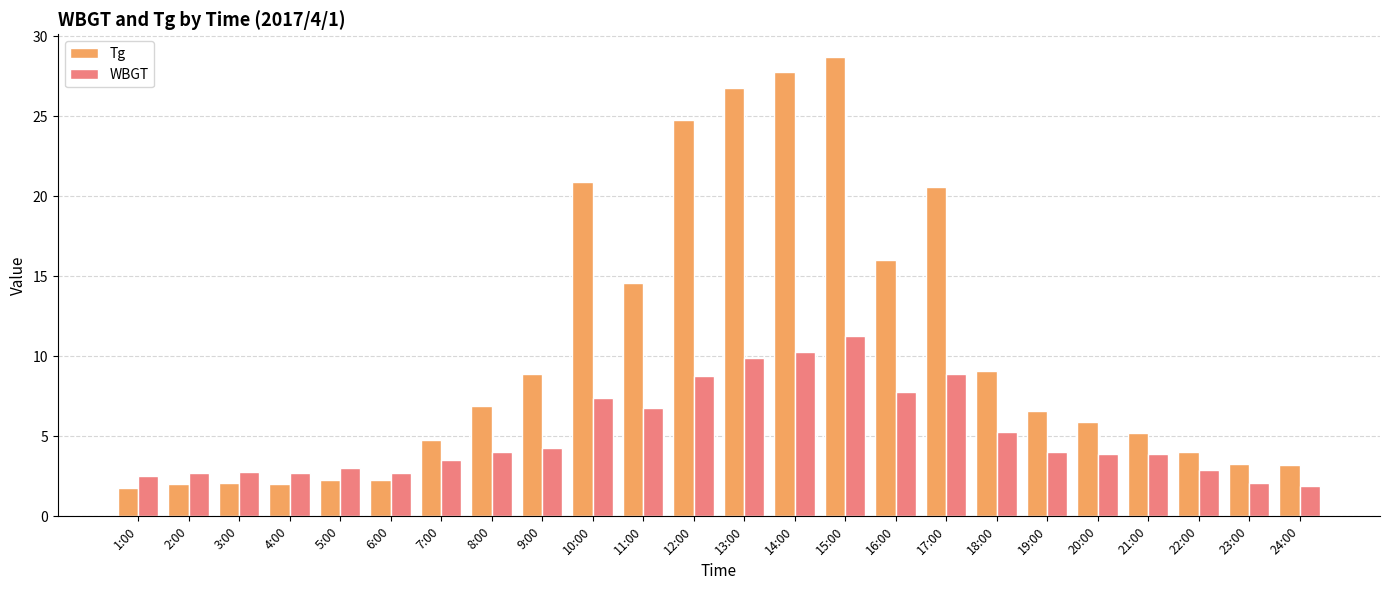

List the series in order of their overall mean, lowest first.

WBGT, Tg